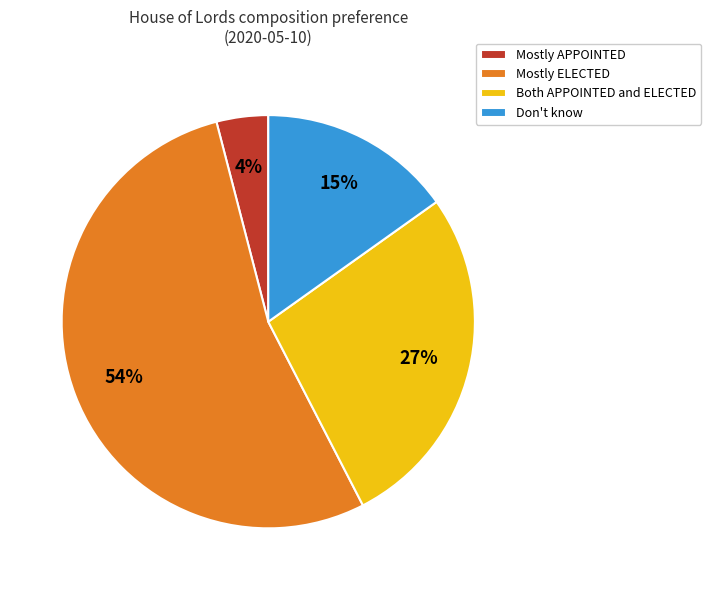

To the nearest percent, what percentage of the pie is Mostly ELECTED?

54%